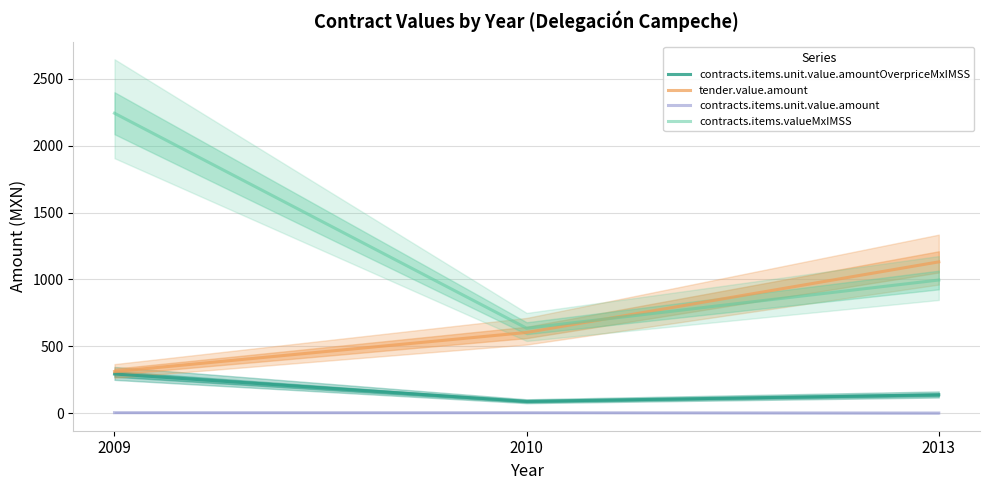

Reading left to right, what are all the values shown in this chart?

contracts.items.unit.value.amountOverpriceMxIMSS: 2009=292.5	2010=87.6	2013=137.3
tender.value.amount: 2009=310.5	2010=603.2	2013=1131.0
contracts.items.unit.value.amount: 2009=3.2	2010=2.8	2013=0.7
contracts.items.valueMxIMSS: 2009=2242.5	2010=634.8	2013=995.3